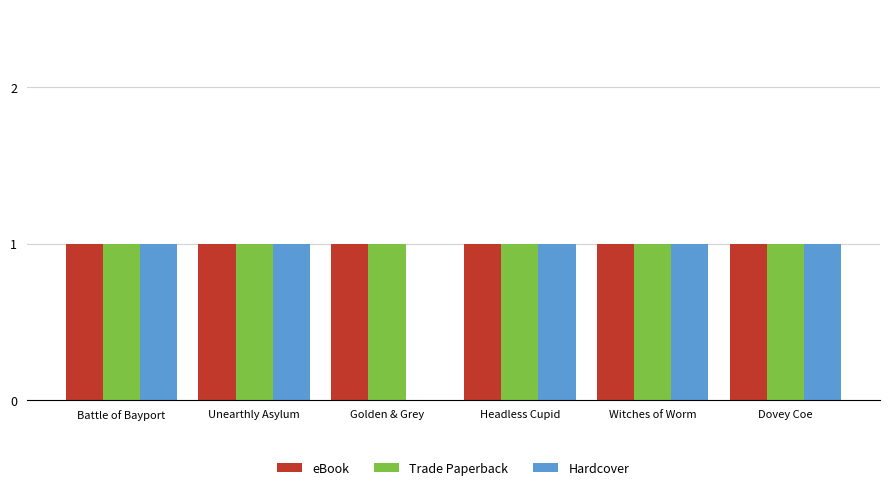

True or false: Hardcover has a value of 1 at Headless Cupid.

True